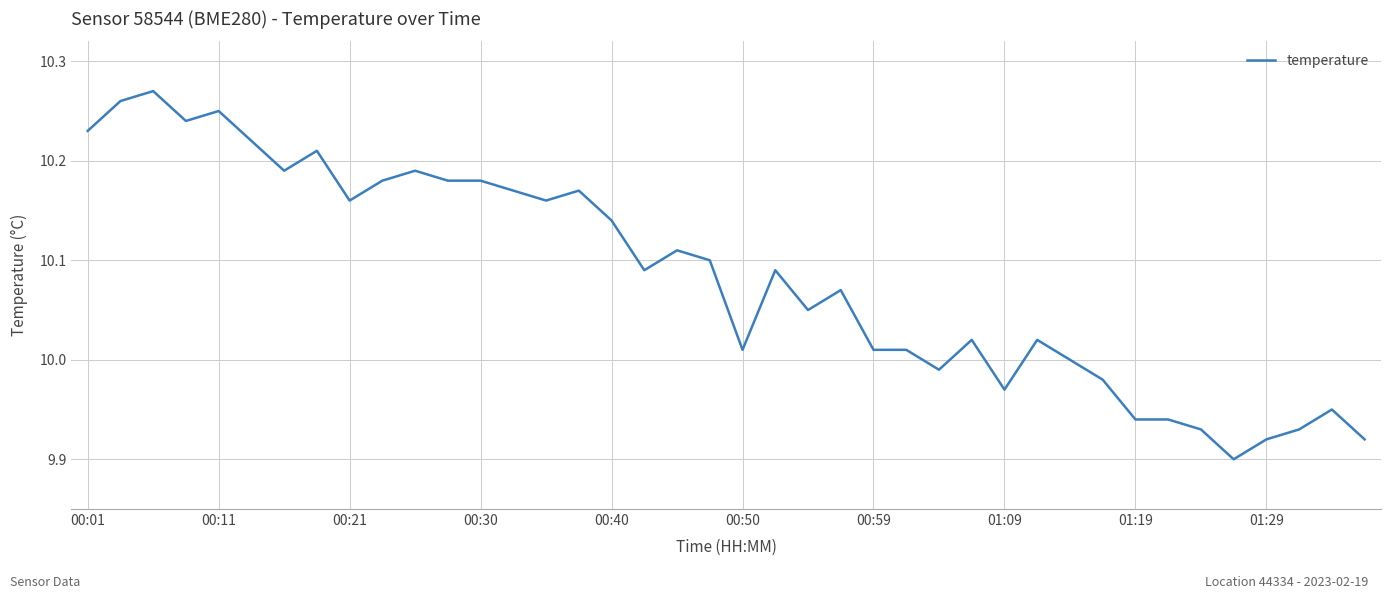

Is it true that the value at 01:19 is 14.0?

False